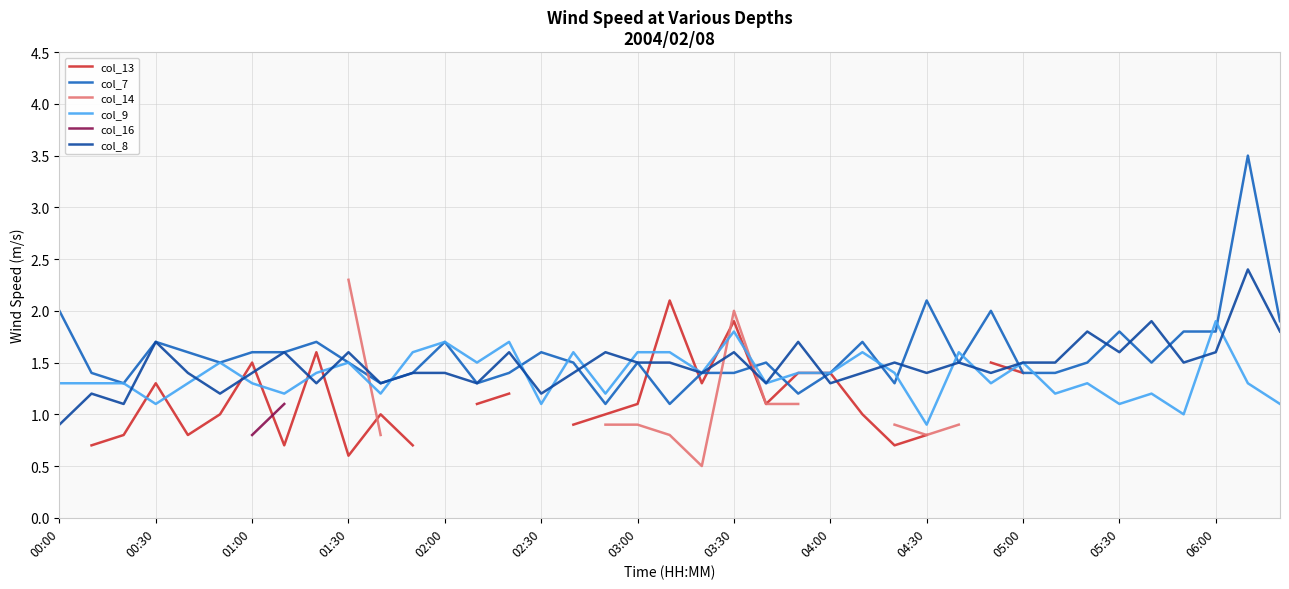

What is the average value of the col_7 series?

1.6